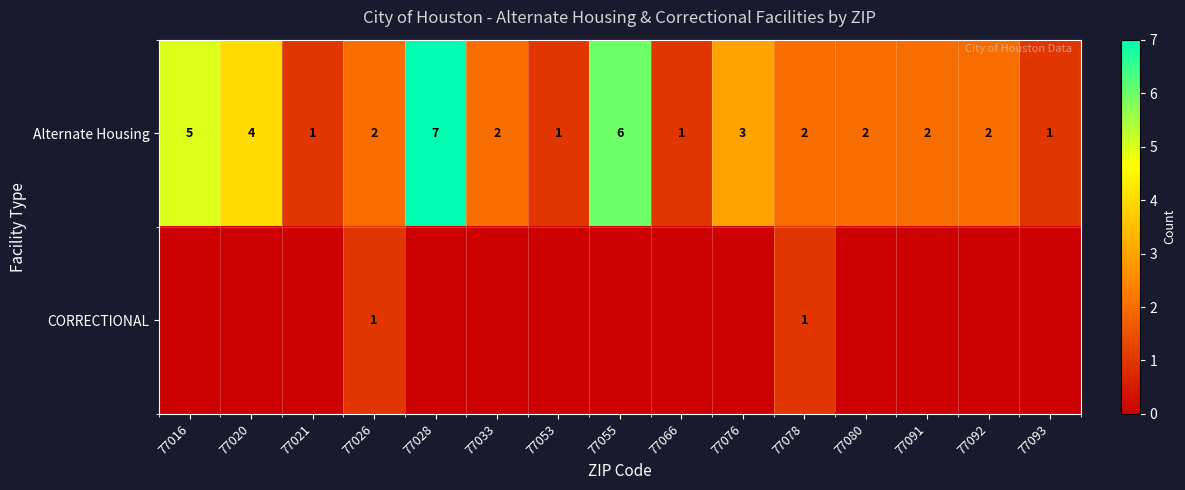

At how many categories does at least one series exceed 1?

11